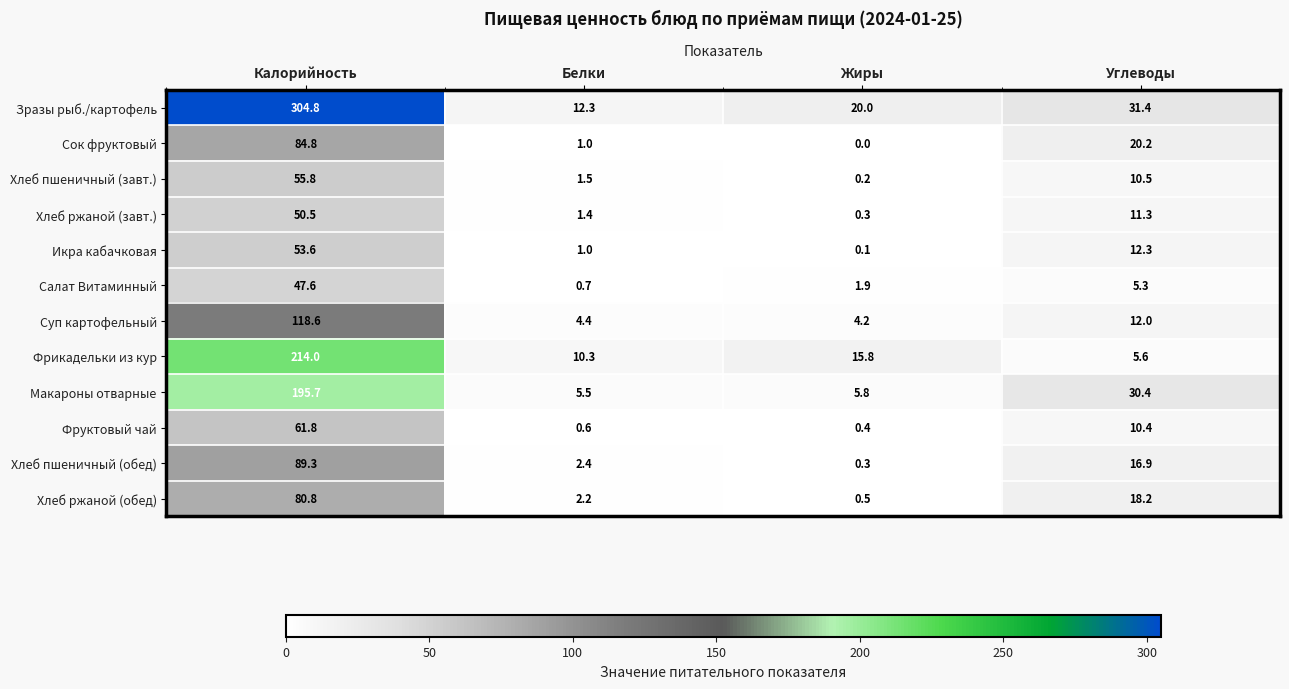

At which label does Хлеб ржаной (обед) reach its minimum?

Жиры